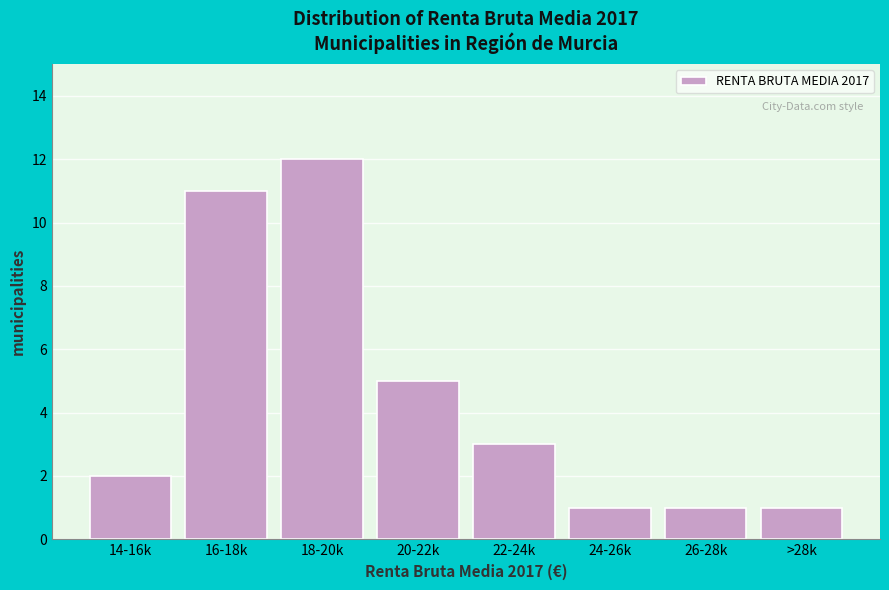

Reading left to right, what are all the values shown in this chart?

2	11	12	5	3	1	1	1